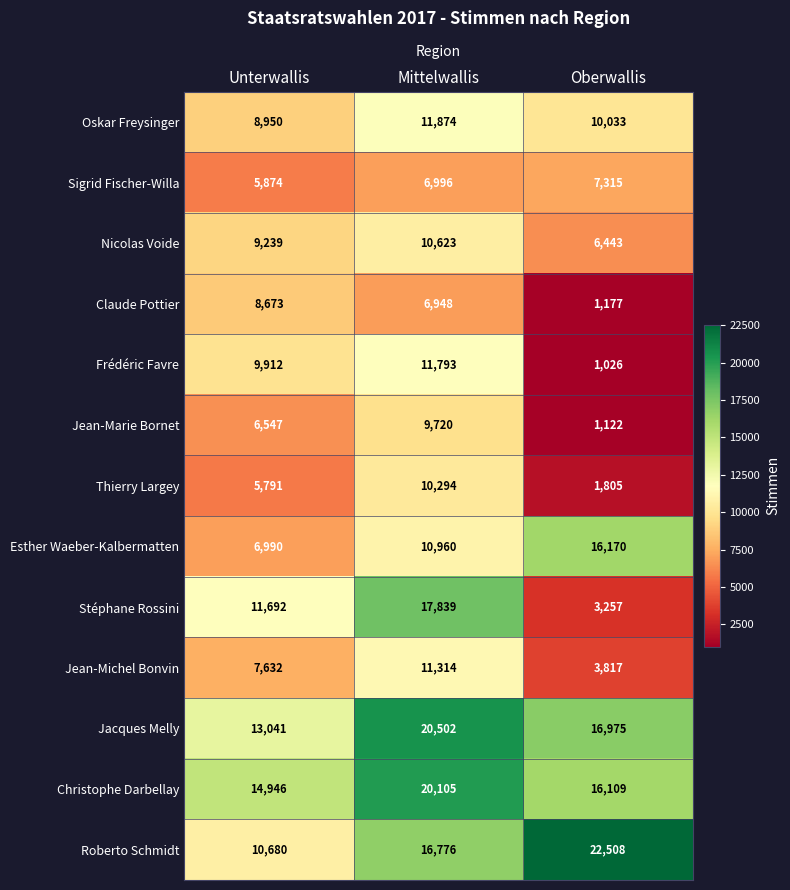

What is the difference between the highest and lowest values at Mittelwallis?

13554